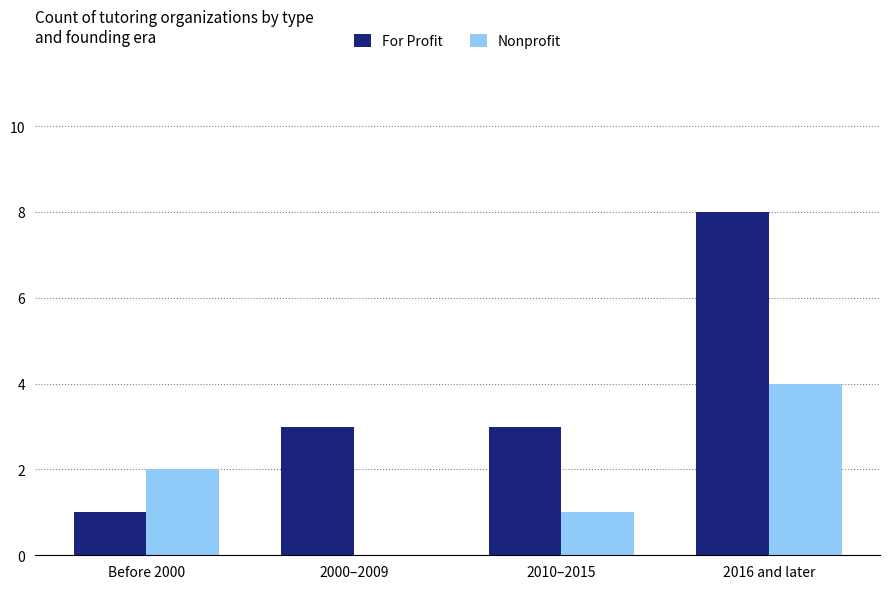

What is the total value across all series at 2000–2009?

3